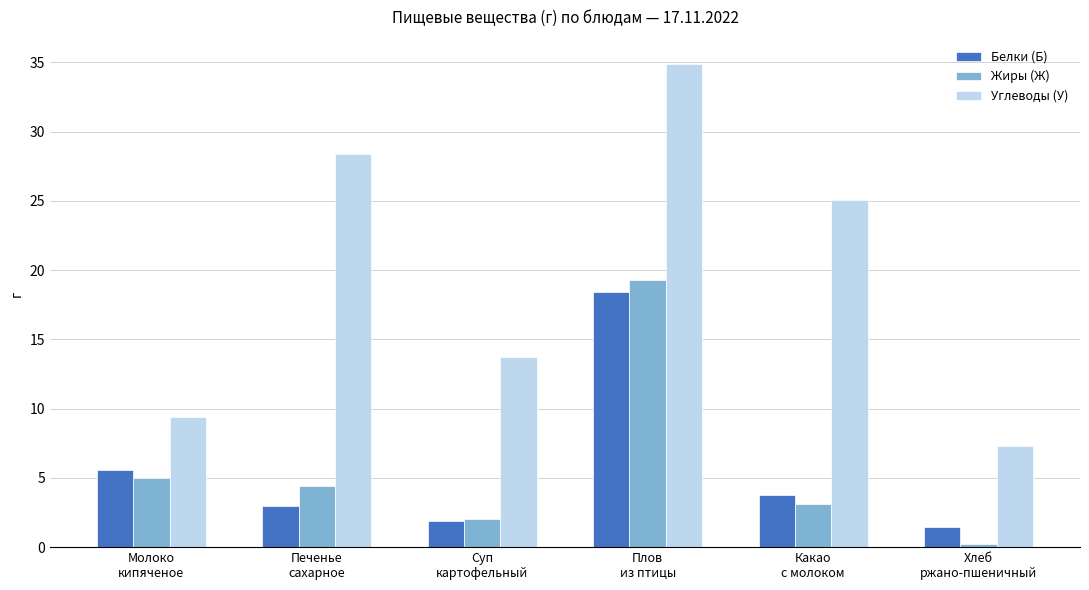

The Белки (Б) series shows 3.1 at Молоко
кипяченое. True or false?

False